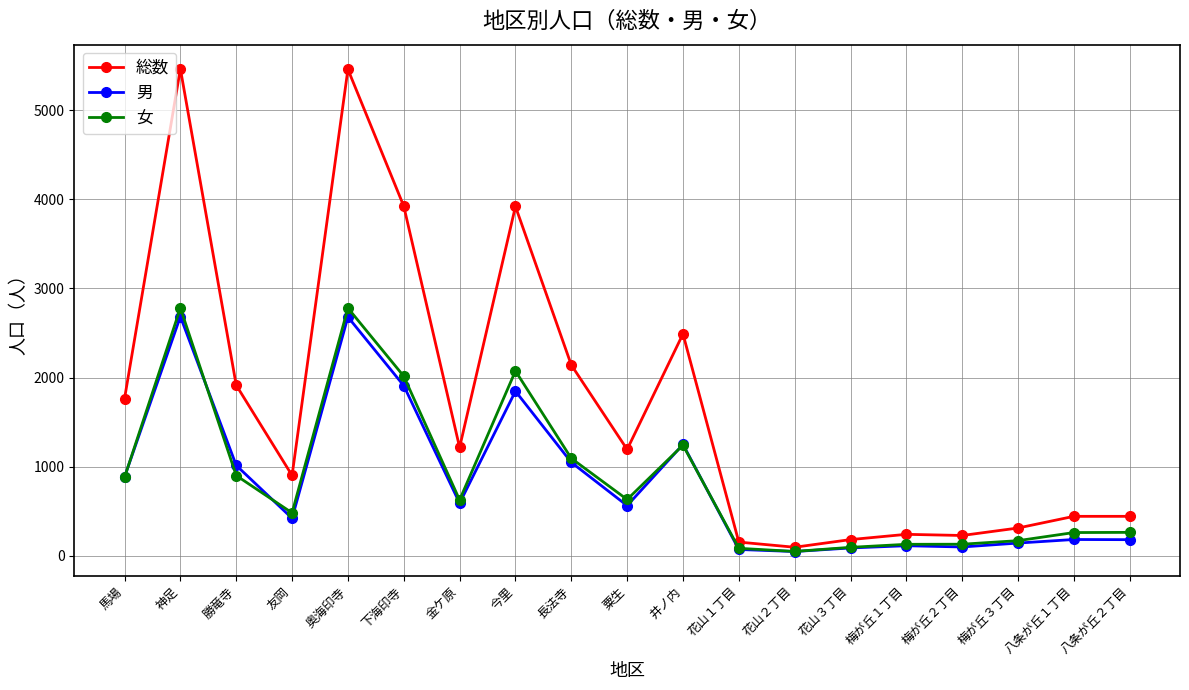

Between 神足 and 八条が丘２丁目, which series saw the biggest shift?

総数